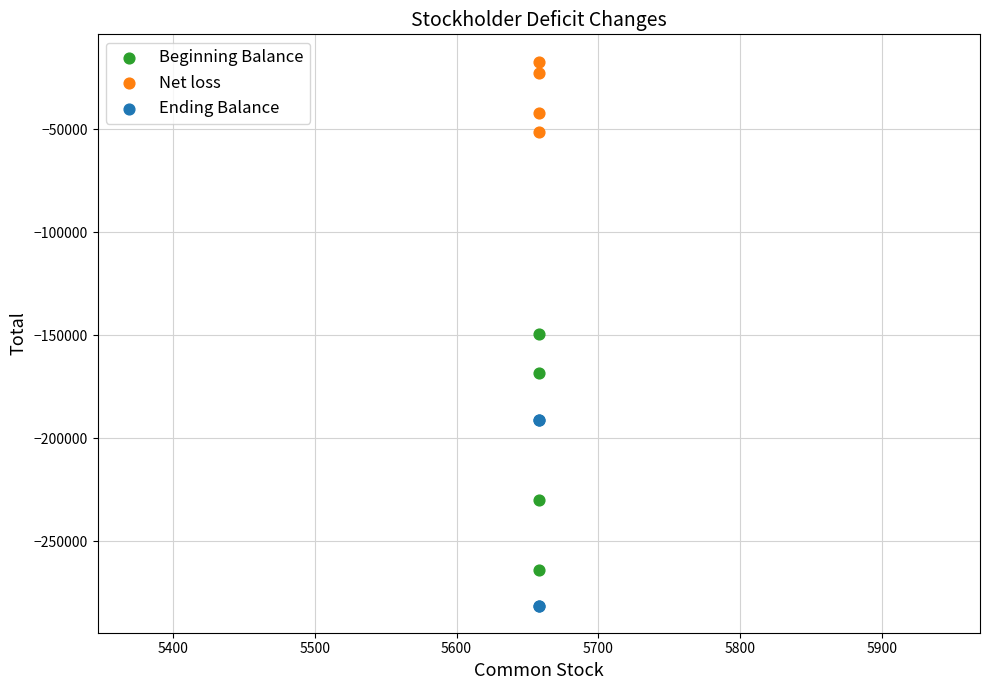

Which series has the largest Y range (max minus min)?

Beginning Balance